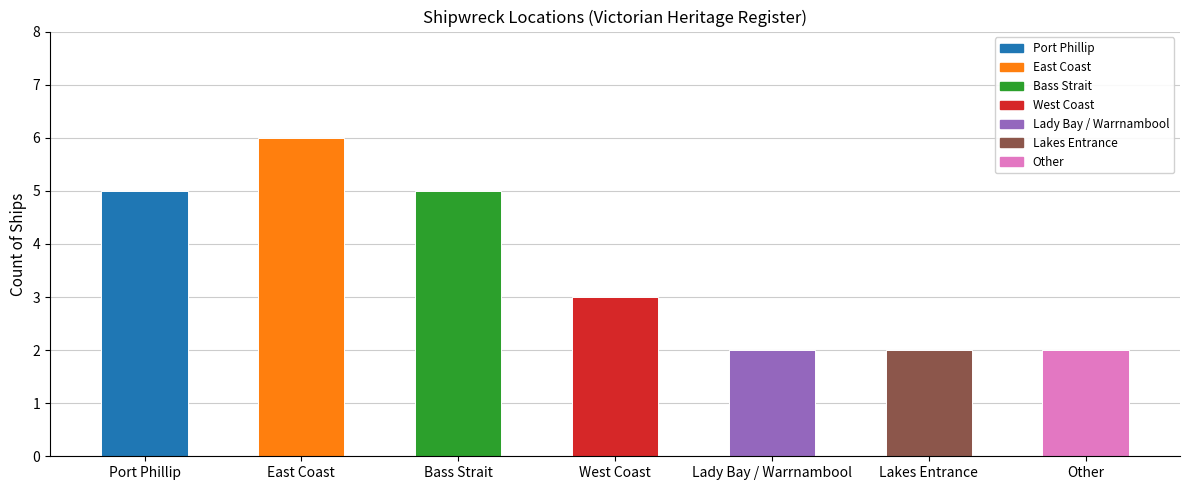

Which label corresponds to the largest value in the chart?

East Coast